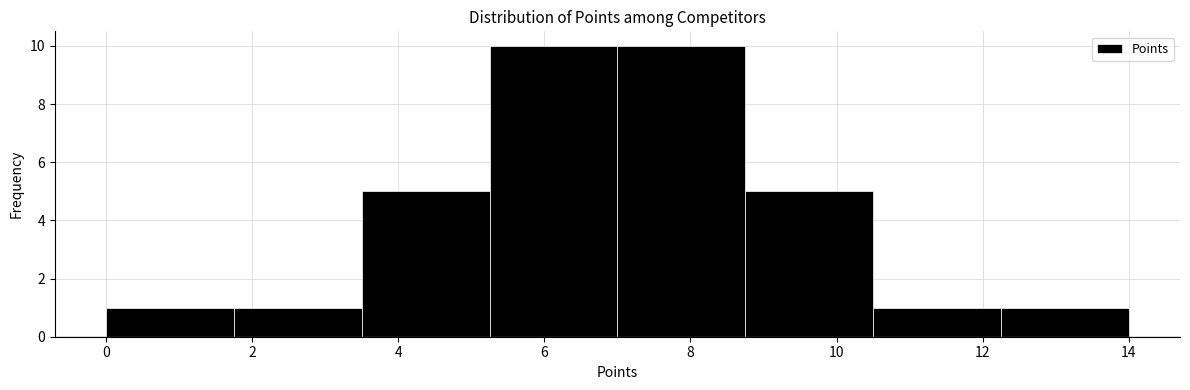

Reading left to right, transcribe this chart: for each bar, give the range it covers on the x-axis and its height. Neither the bar edges nor the heights are printed on the chart, so give them approximately, as read against the axes.

0.00 to 1.75: 1
1.75 to 3.50: 1
3.50 to 5.25: 5
5.25 to 7.00: 10
7.00 to 8.75: 10
8.75 to 10.50: 5
10.50 to 12.25: 1
12.25 to 14.00: 1